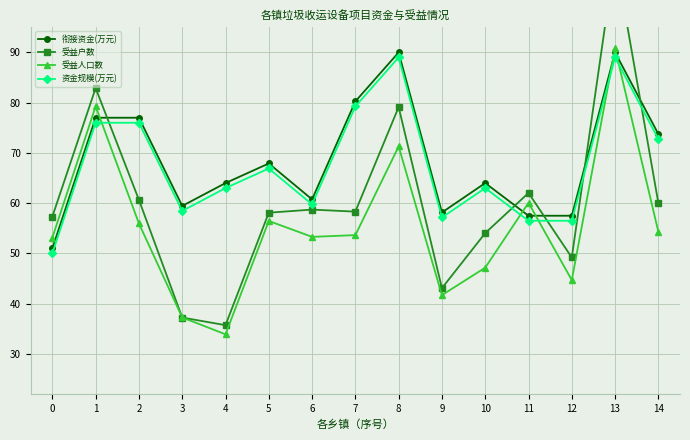

Rank the categories by 衔接资金(万元) value from lowest to highest.

0, 11, 12, 9, 3, 6, 4, 10, 5, 14, 1, 2, 7, 8, 13